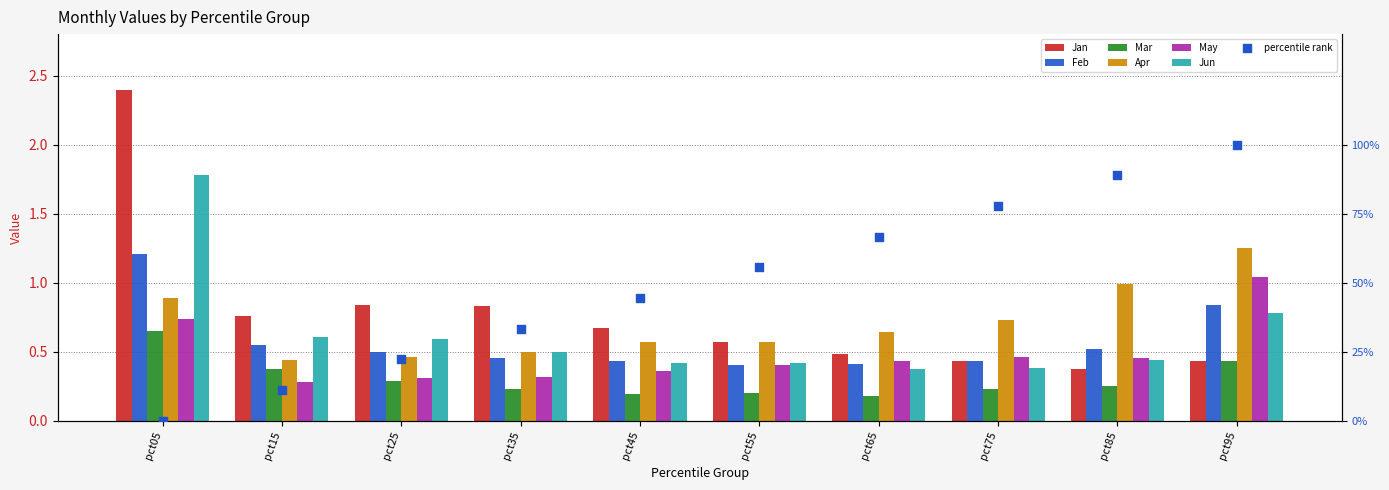

At which category is the sum across all series the highest?

pct05